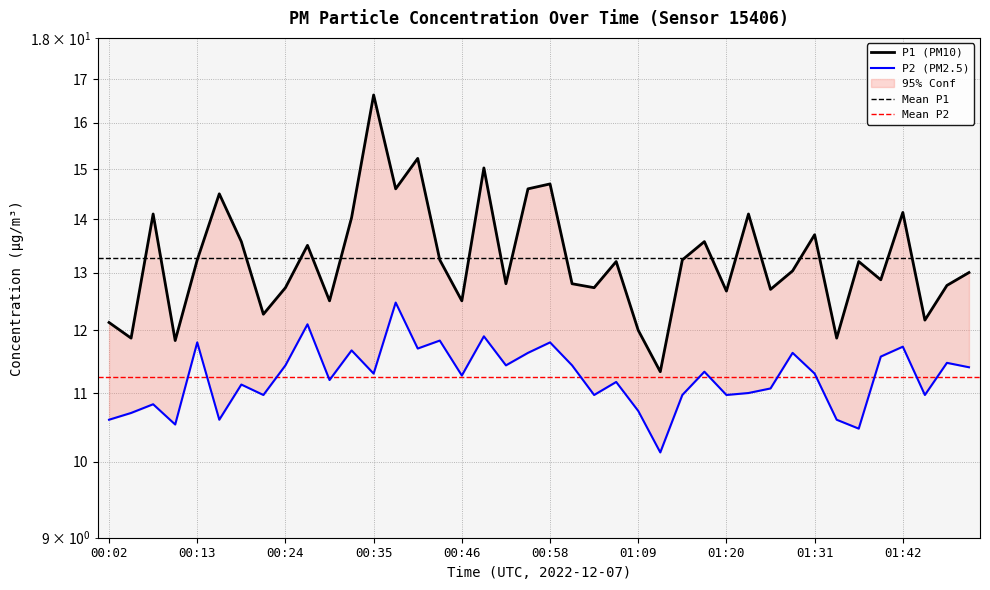

How many lines are shown in the chart?

2